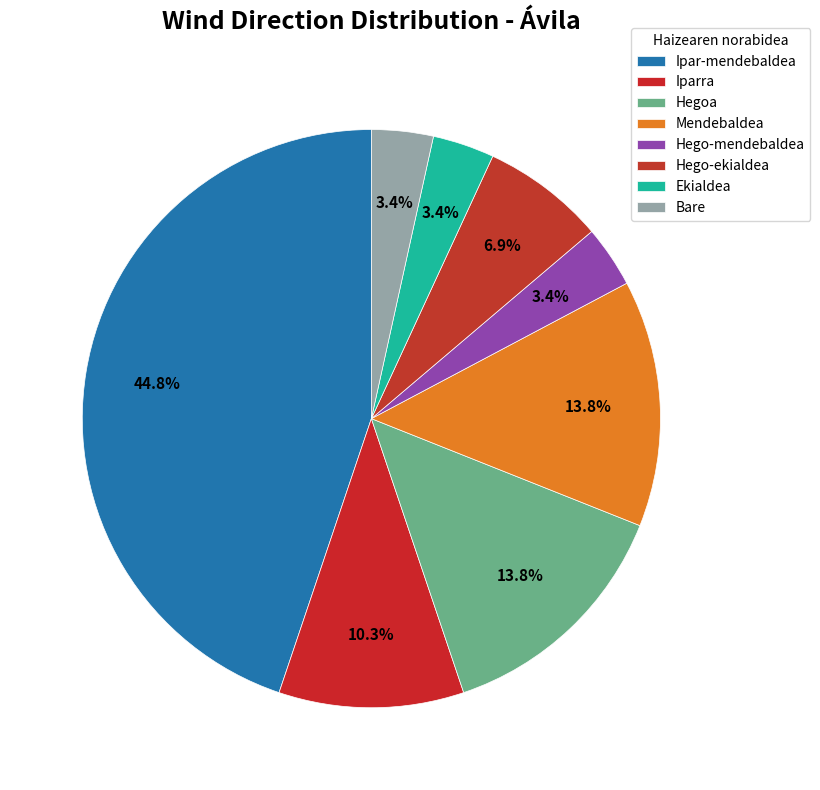

What percentage is the Ekialdea slice, to the nearest percent?

3%